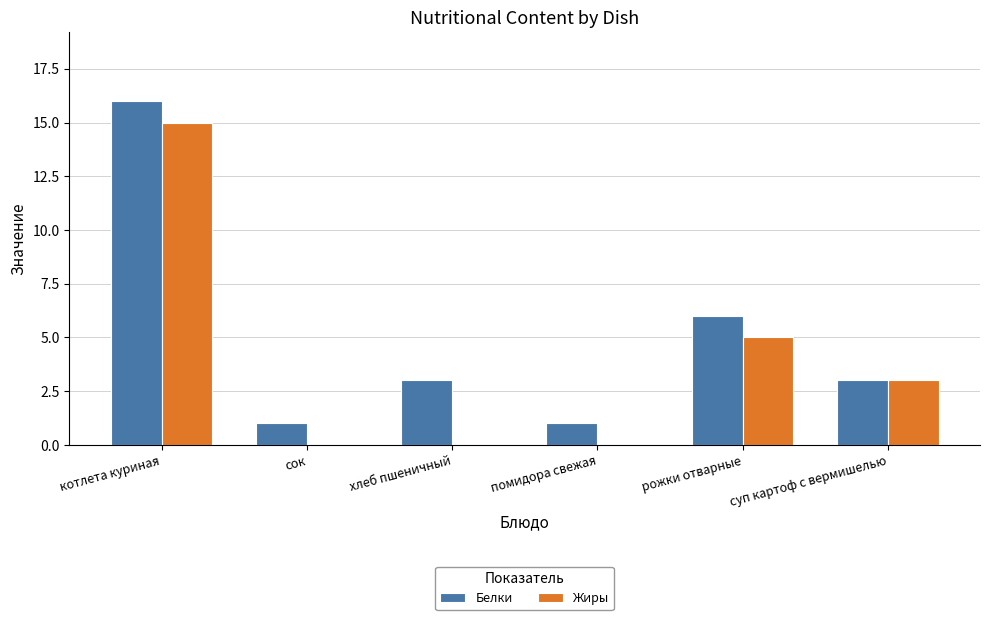

What is the greatest value displayed?

16